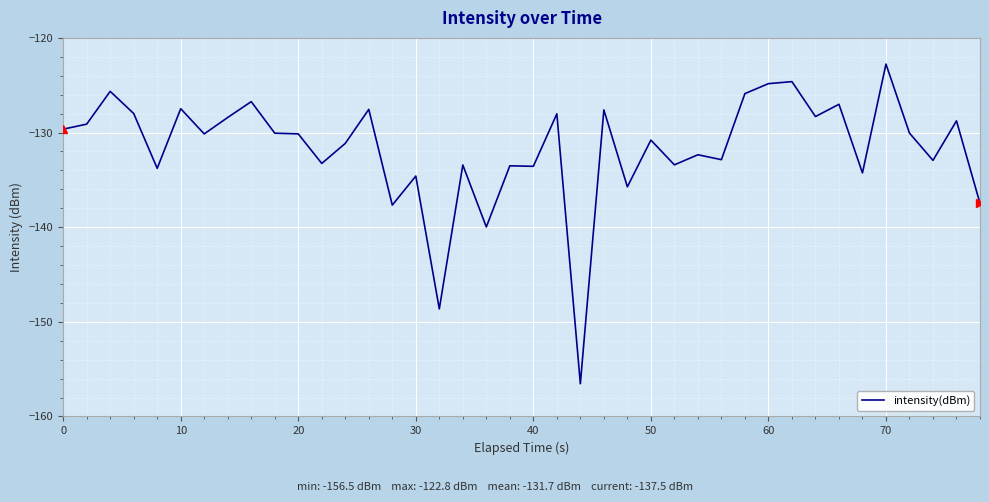

What is the difference between the maximum and minimum values?

33.8